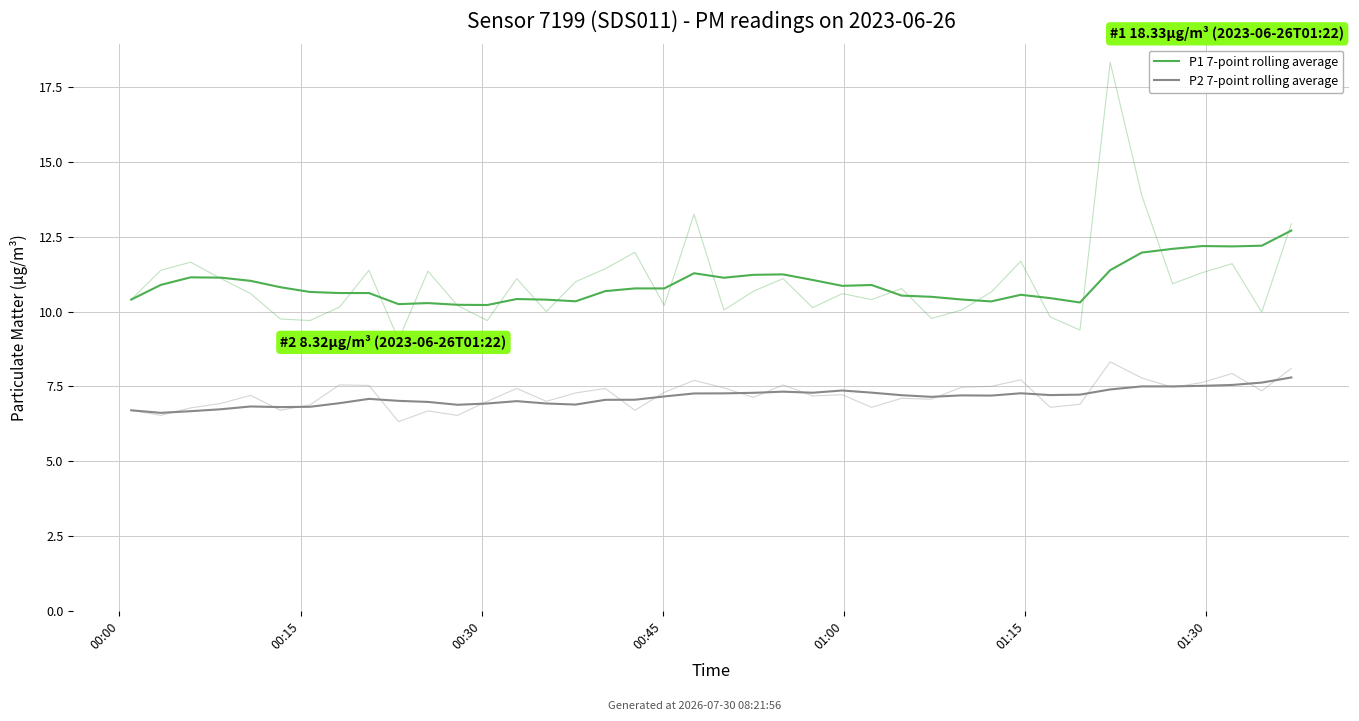

At which label is P1 7-point rolling average closest to 11?

01:00